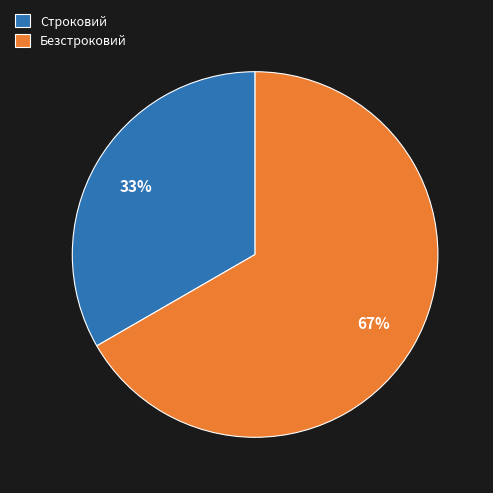

How many slices are in this pie chart?

2